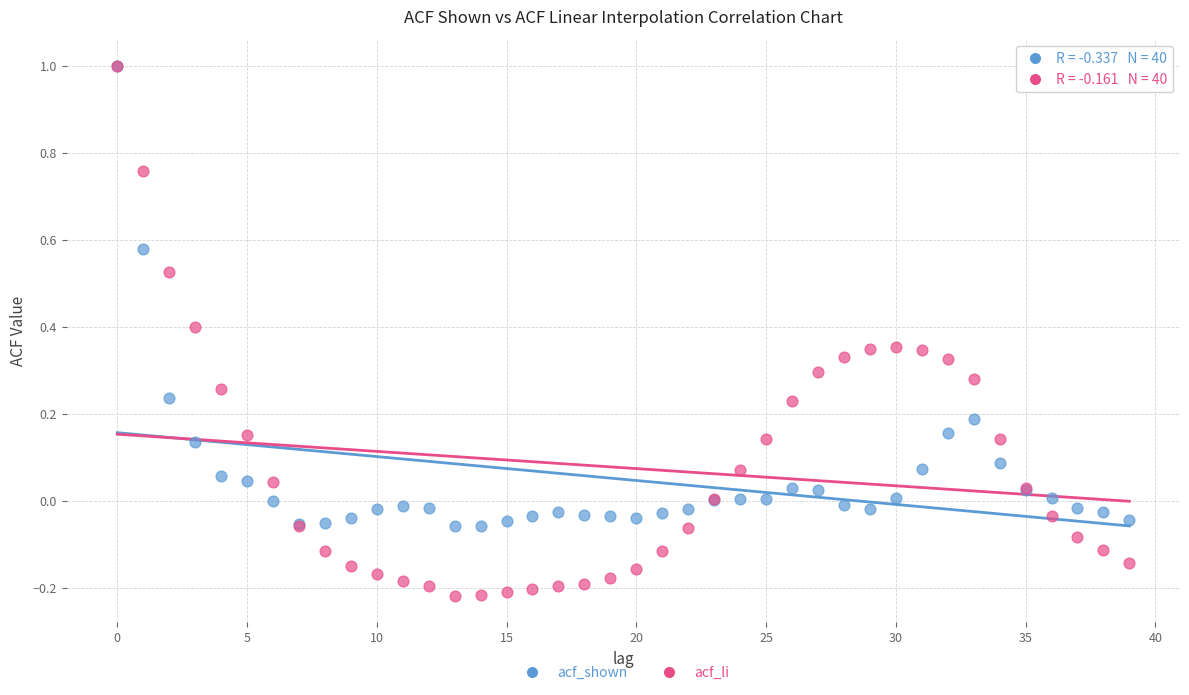

What are all the series names shown in the legend?

acf_shown, acf_li